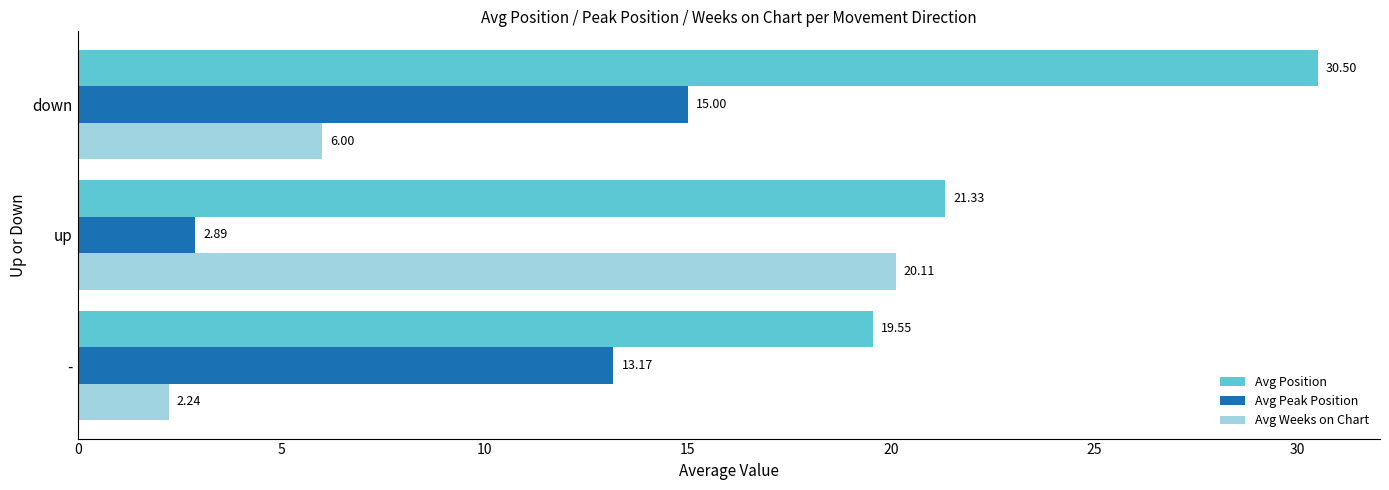

Which category has the highest value in the Avg Weeks on Chart series?

up